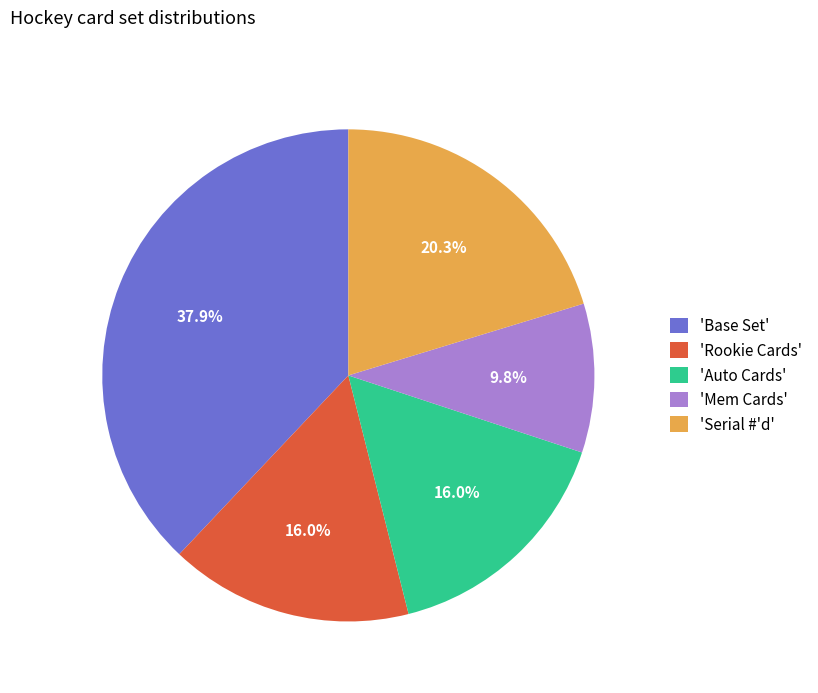

Is there any slice that represents more than half of the pie?

No